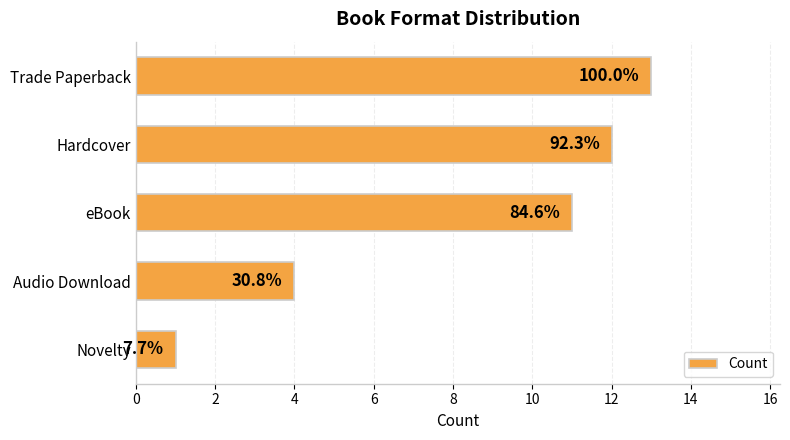

Are the bars horizontal?

Yes